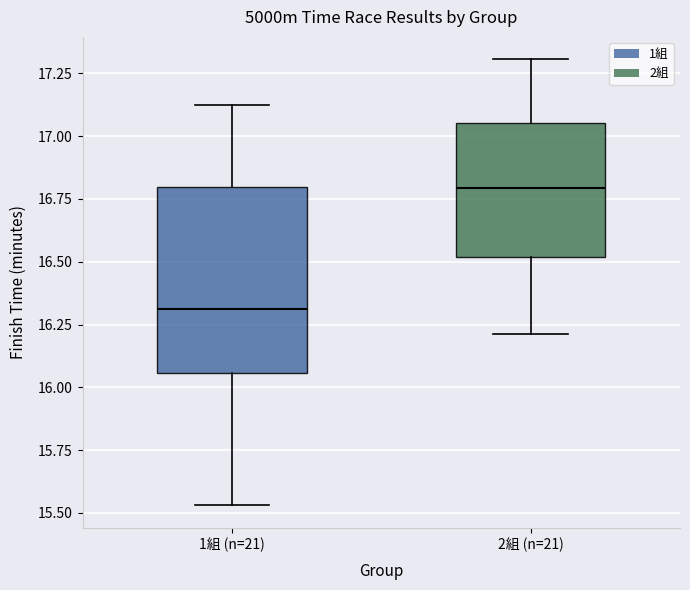

Reading left to right, read every box against the y-axis: the position of its median line, the range the box covers, and the ends of its whiskers. The values are not printed on the chart, so give them approximately, as read against the axis.

1組 (n=21): median 16.30, box 16.05 to 16.80, whiskers 15.55 to 17.10
2組 (n=21): median 16.80, box 16.50 to 17.05, whiskers 16.20 to 17.30